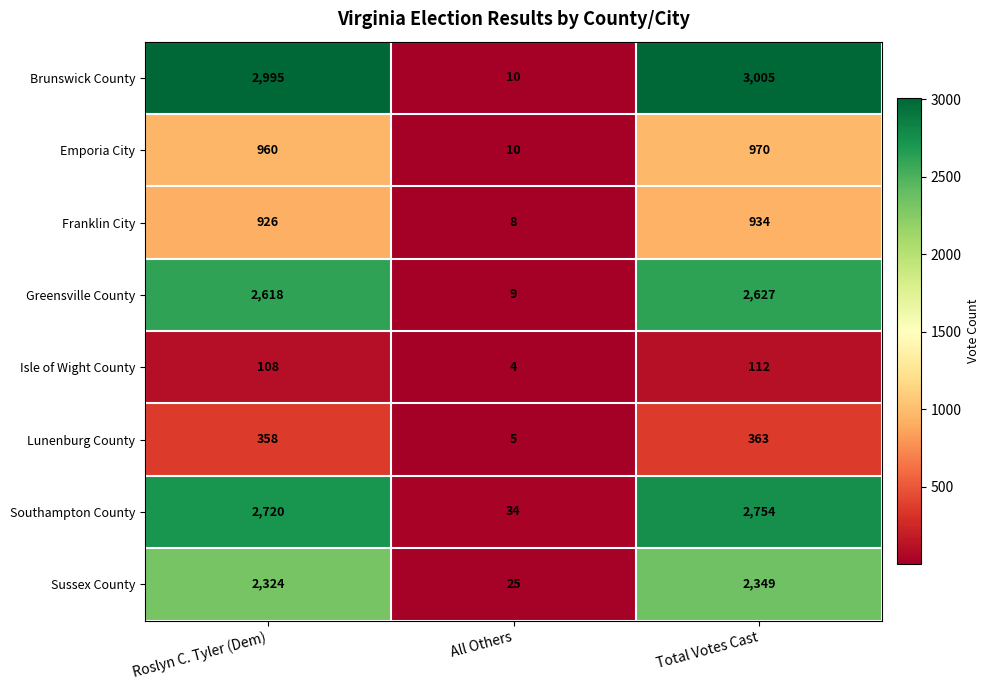

At which category does the chart reach its minimum across all series?

All Others